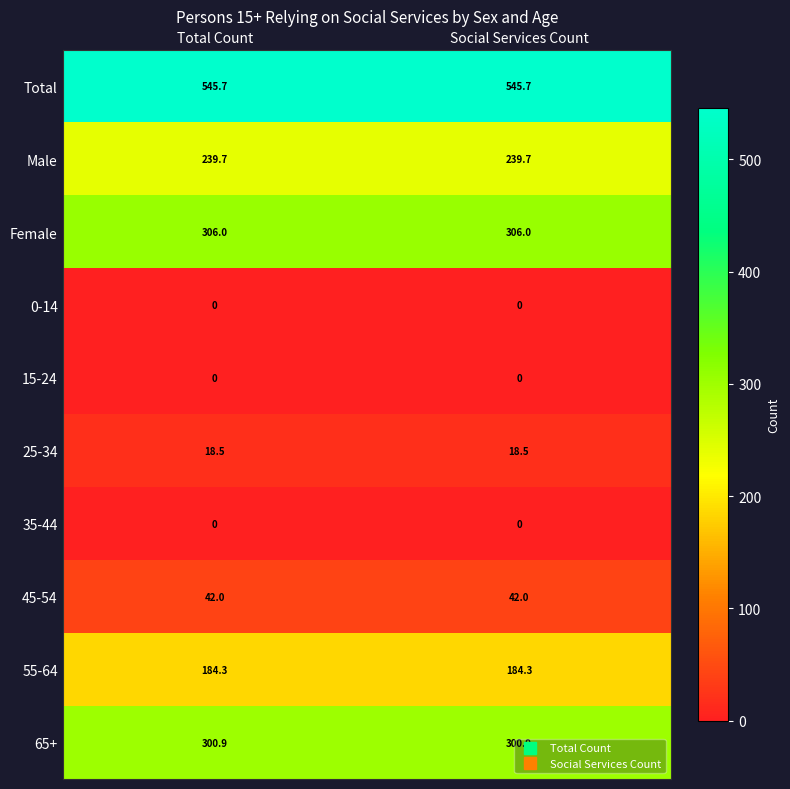

Is it true that Total equals 545.7 at Social Services Count?

True